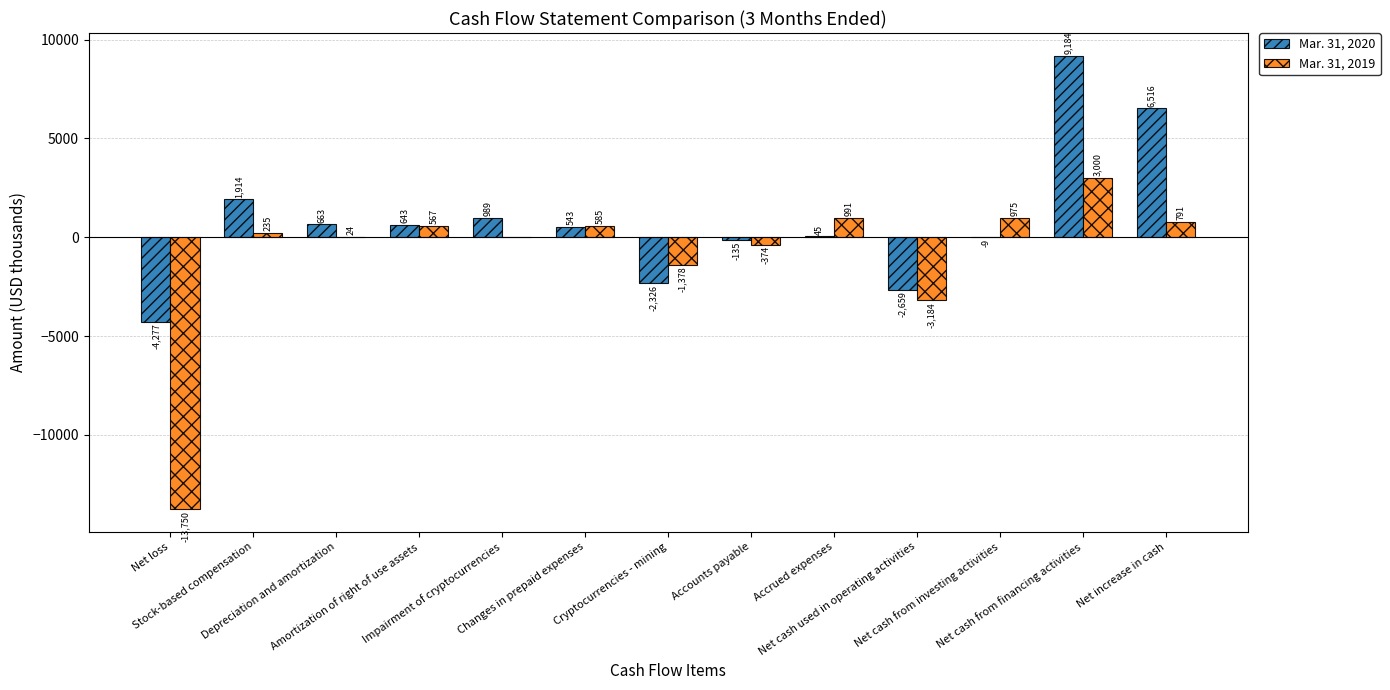

Which series has the largest total across all categories?

Mar. 31, 2020